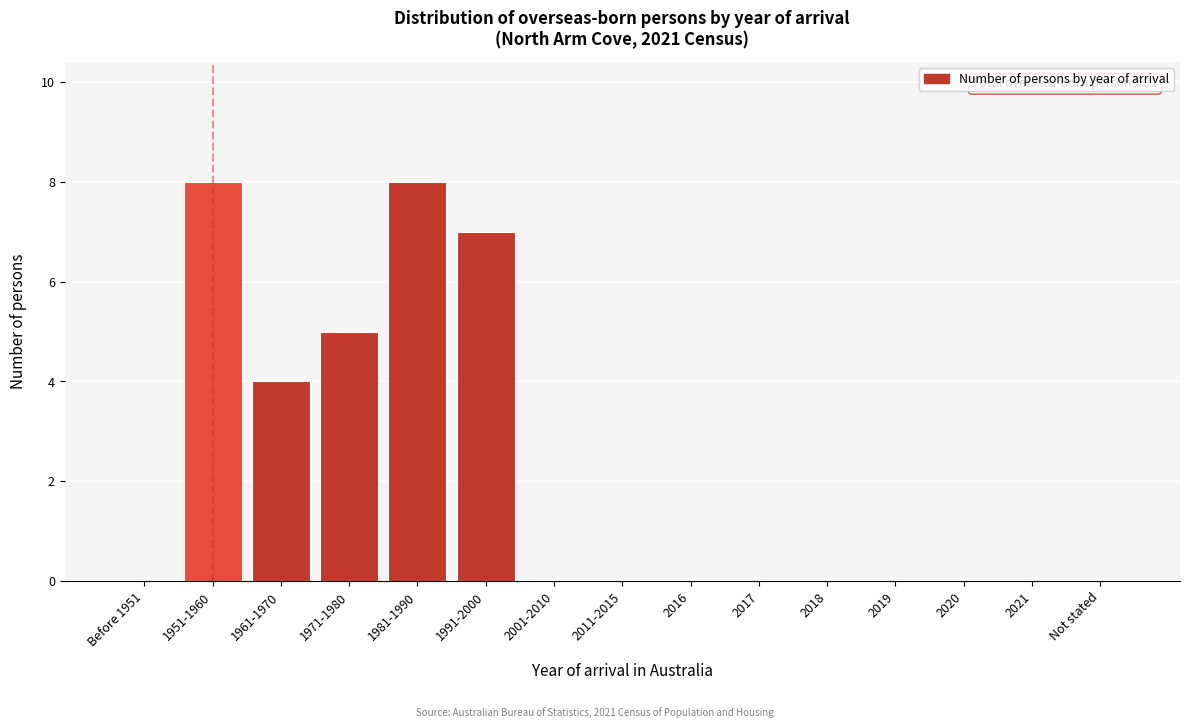

Reading right to left, transcribe all the data shown in this chart.

Not stated=0	2021=0	2020=0	2019=0	2018=0	2017=0	2016=0	2011-2015=0	2001-2010=0	1991-2000=7	1981-1990=8	1971-1980=5	1961-1970=4	1951-1960=8	Before 1951=0